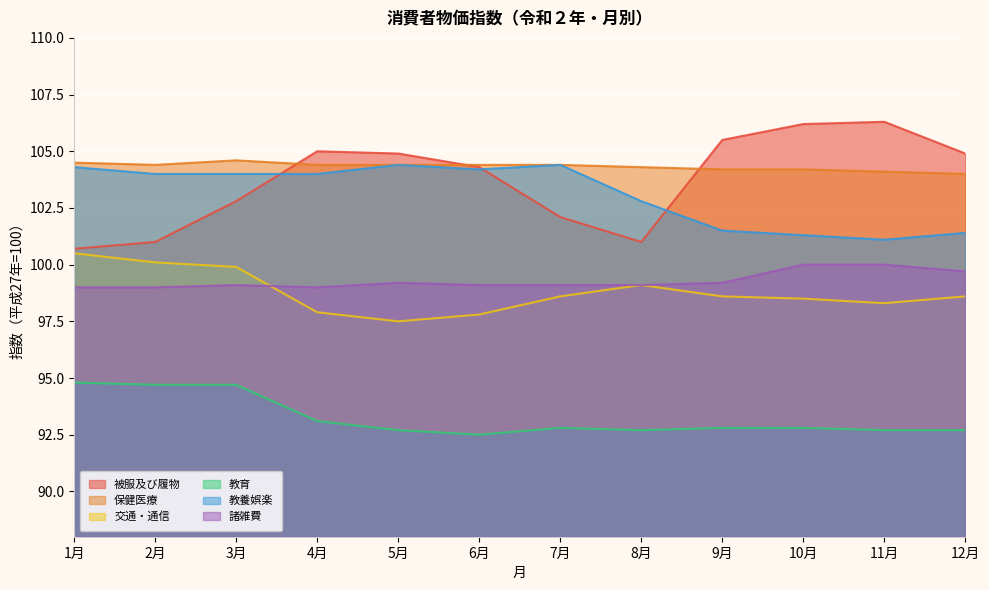

True or false: 交通・通信 has more than 2 interior local peaks.

False